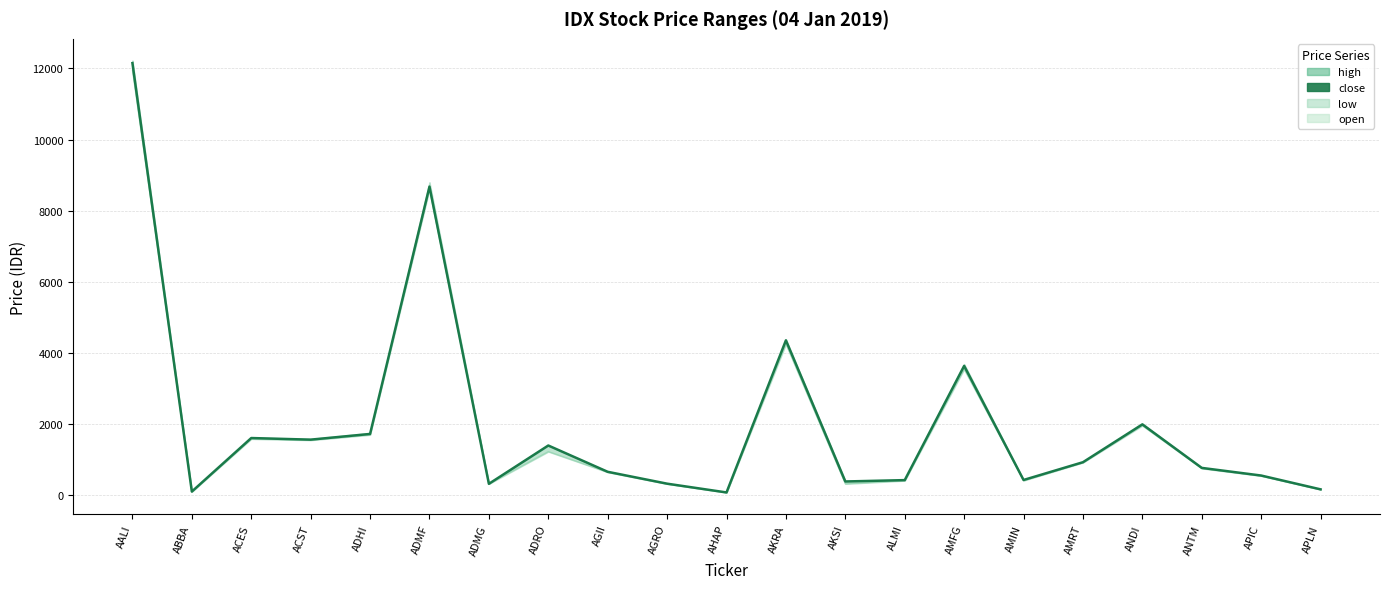

True or false: low and close cross at least once.

False